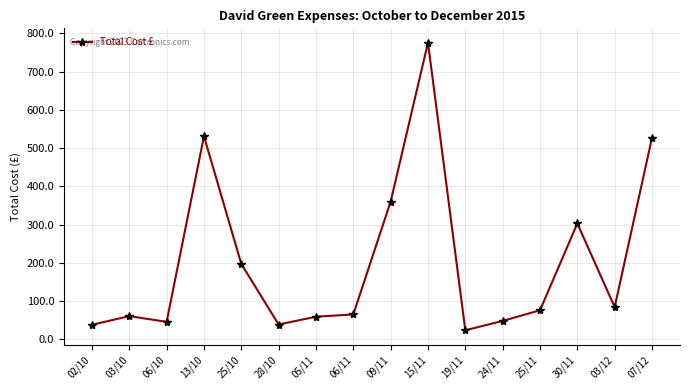

What is the sum of all values?

3230.8